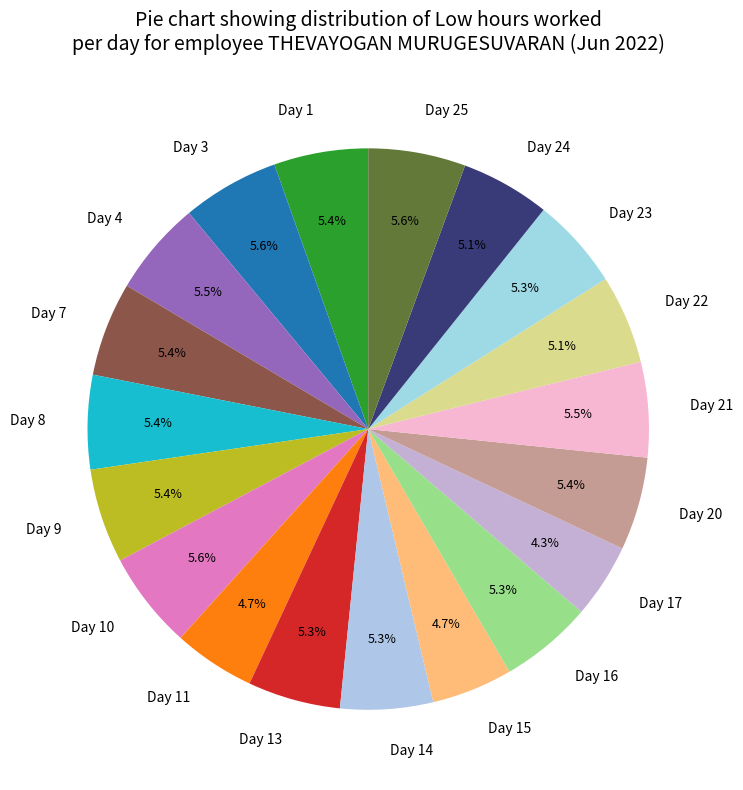

Is there a majority slice in this chart?

No